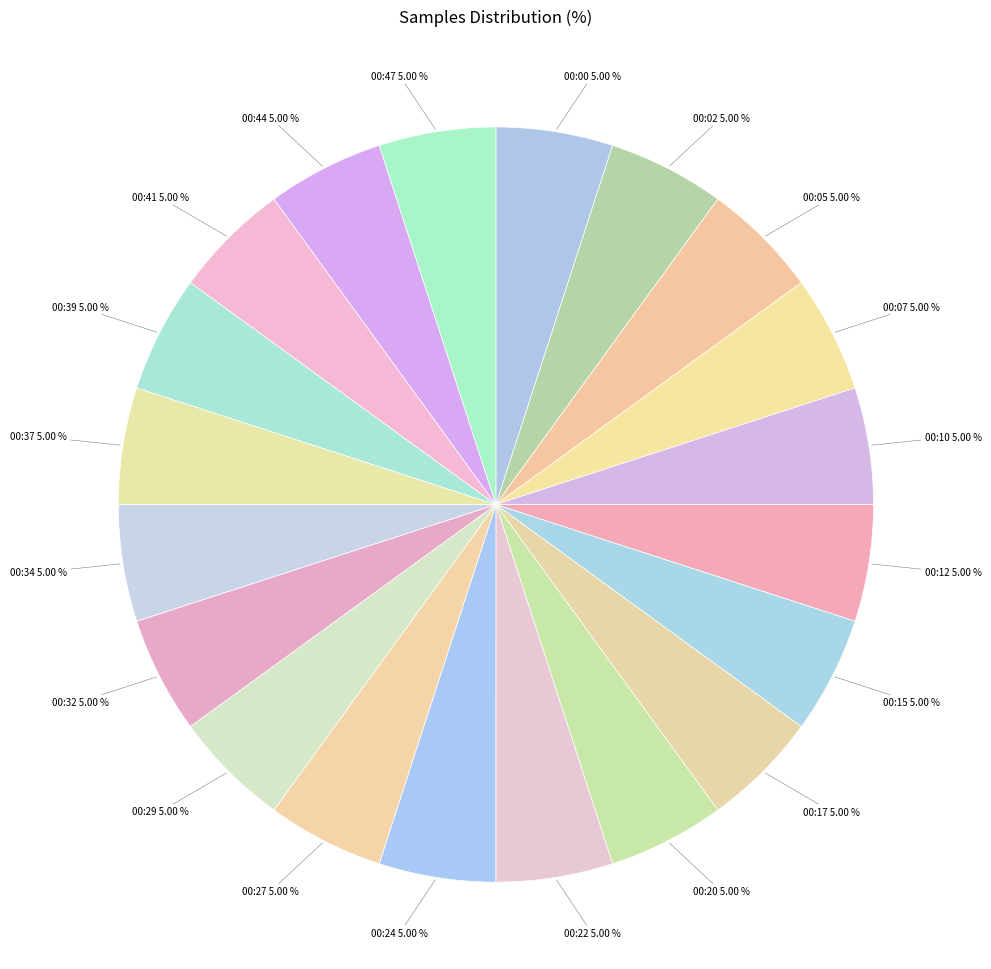

Is there a majority slice in this chart?

No